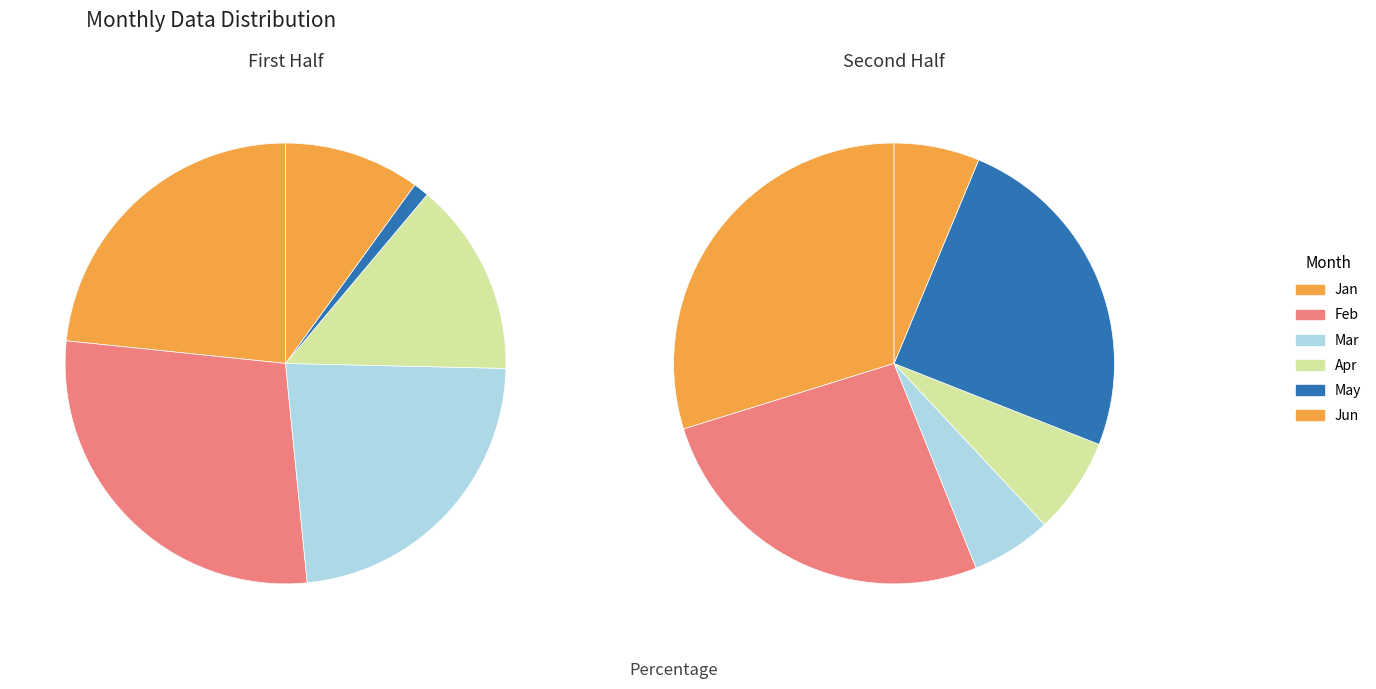

What is the change in value from Feb to May?

-95